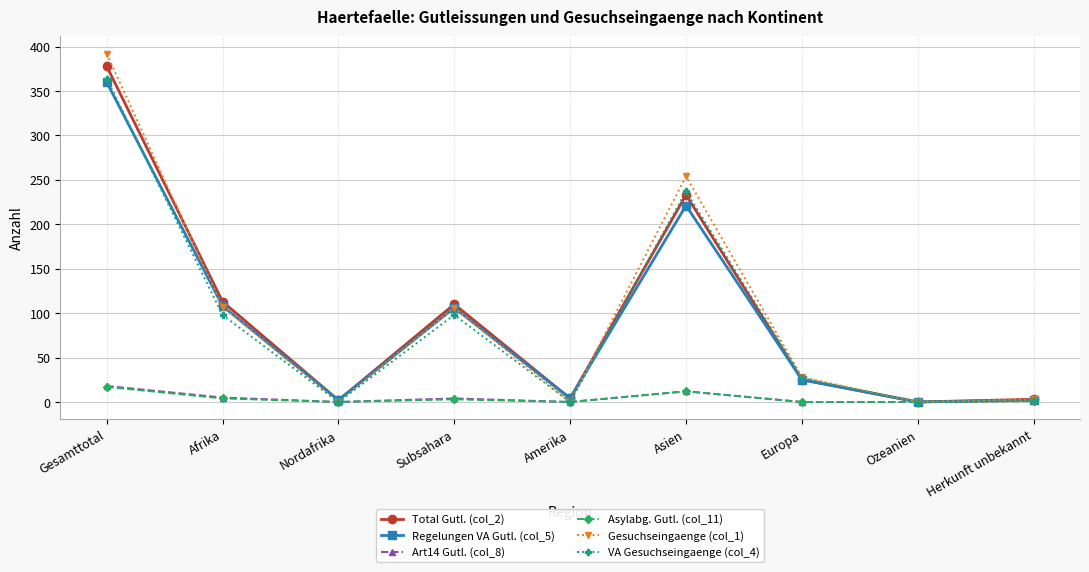

Is it true that Regelungen VA Gutl. (col_5) equals 2 at Herkunft unbekannt?

True